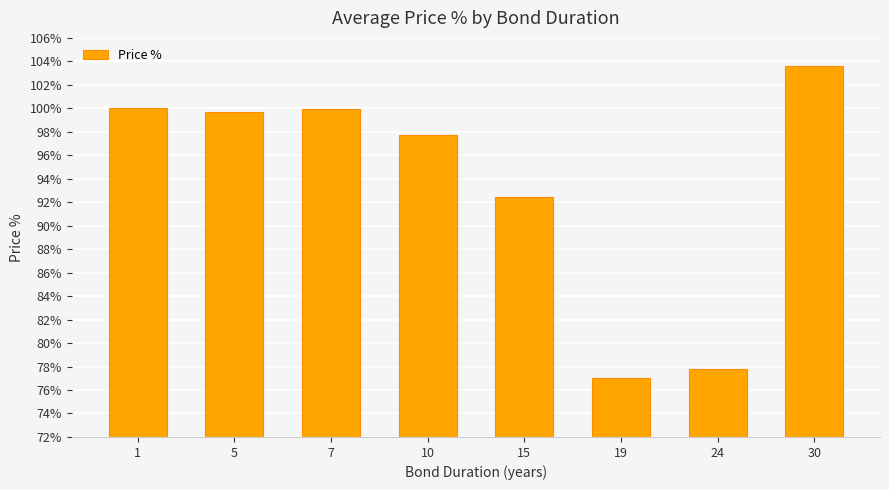

What is the value of the 1st bar from the left?

100.0